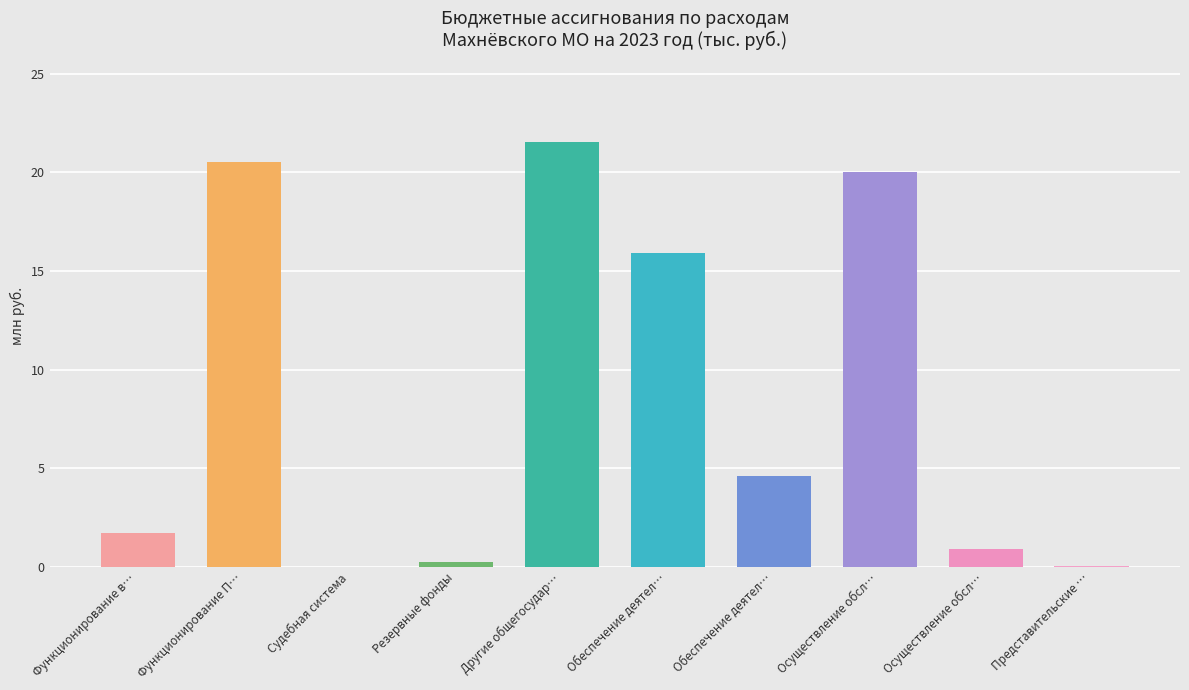

Where is the data nearest to the value 10?

Обеспечение деятел…